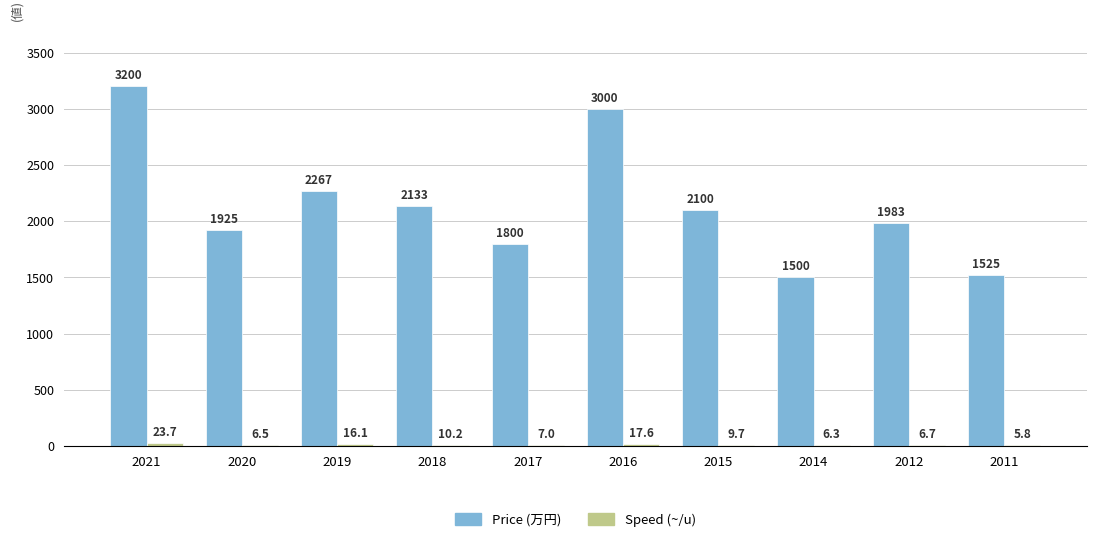

How many categories are shown in the chart?

10